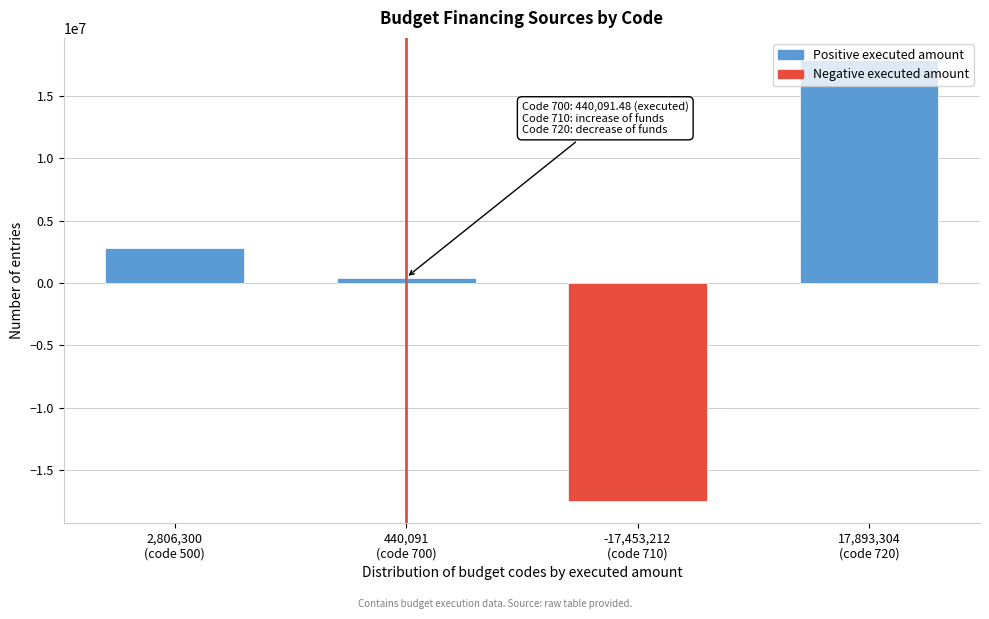

What is the minimum value shown in the chart?

-17453212.4